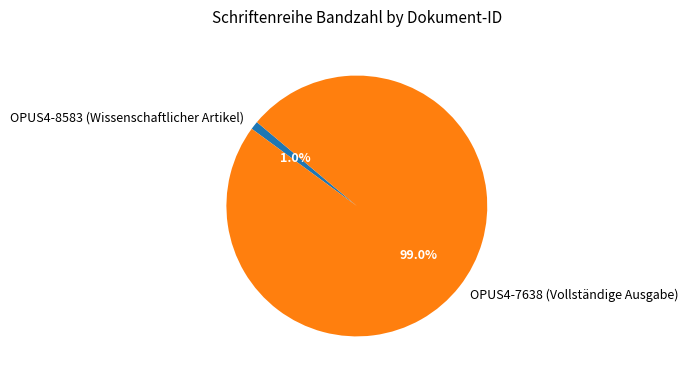

Between OPUS4-7638 (Vollständige Ausgabe) and OPUS4-8583 (Wissenschaftlicher Artikel), which is larger?

OPUS4-7638 (Vollständige Ausgabe)